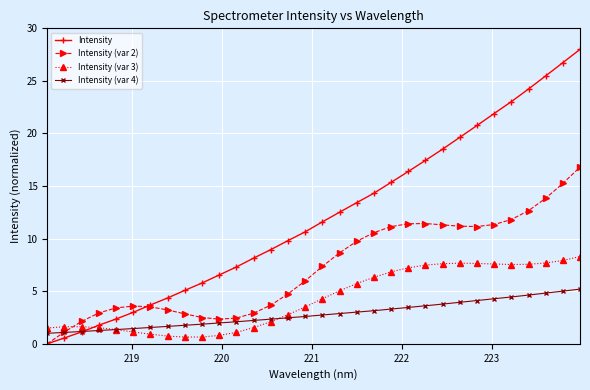

Count the number of data series in this chart.

4